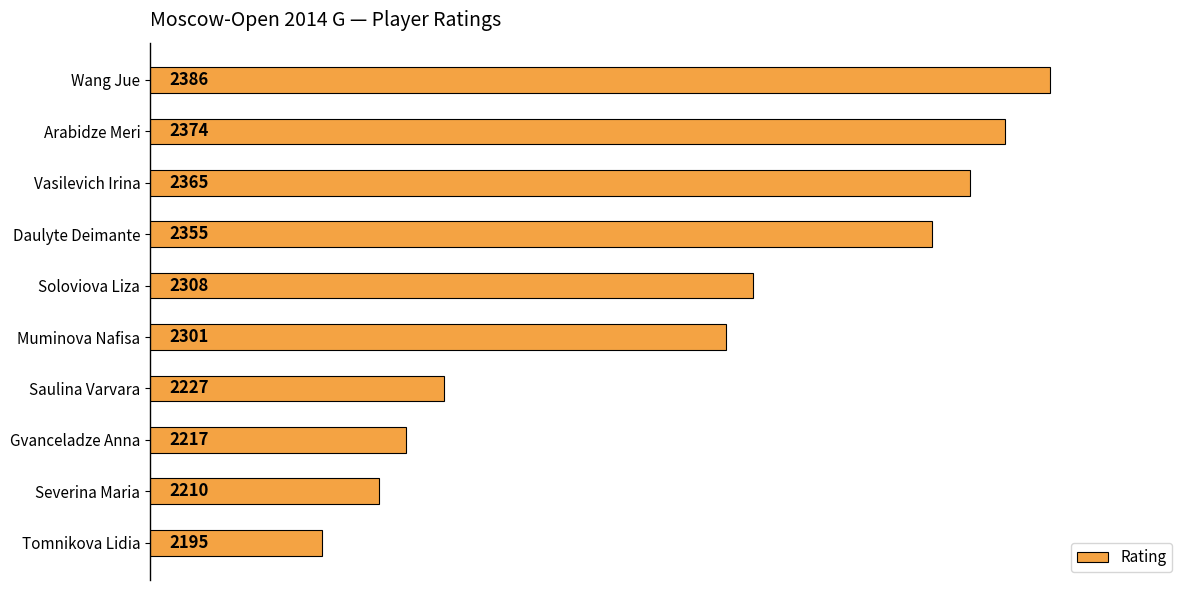

Reading top to bottom, extract all data points from this chart.

Wang Jue=2386	Arabidze Meri=2374	Vasilevich Irina=2365	Daulyte Deimante=2355	Soloviova Liza=2308	Muminova Nafisa=2301	Saulina Varvara=2227	Gvanceladze Anna=2217	Severina Maria=2210	Tomnikova Lidia=2195